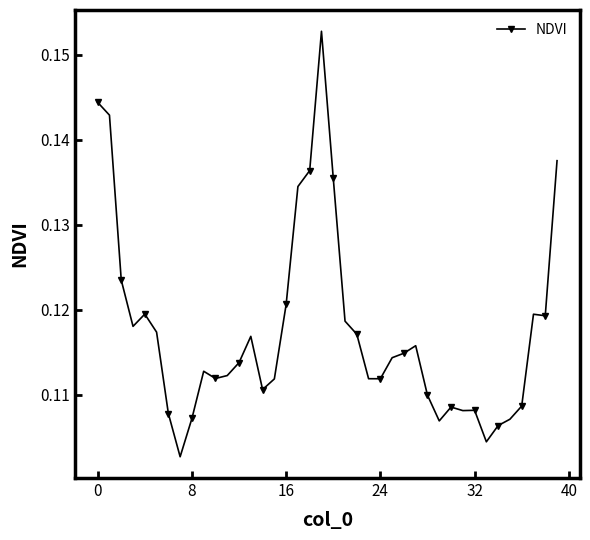

What is the sum of all values?

4.7